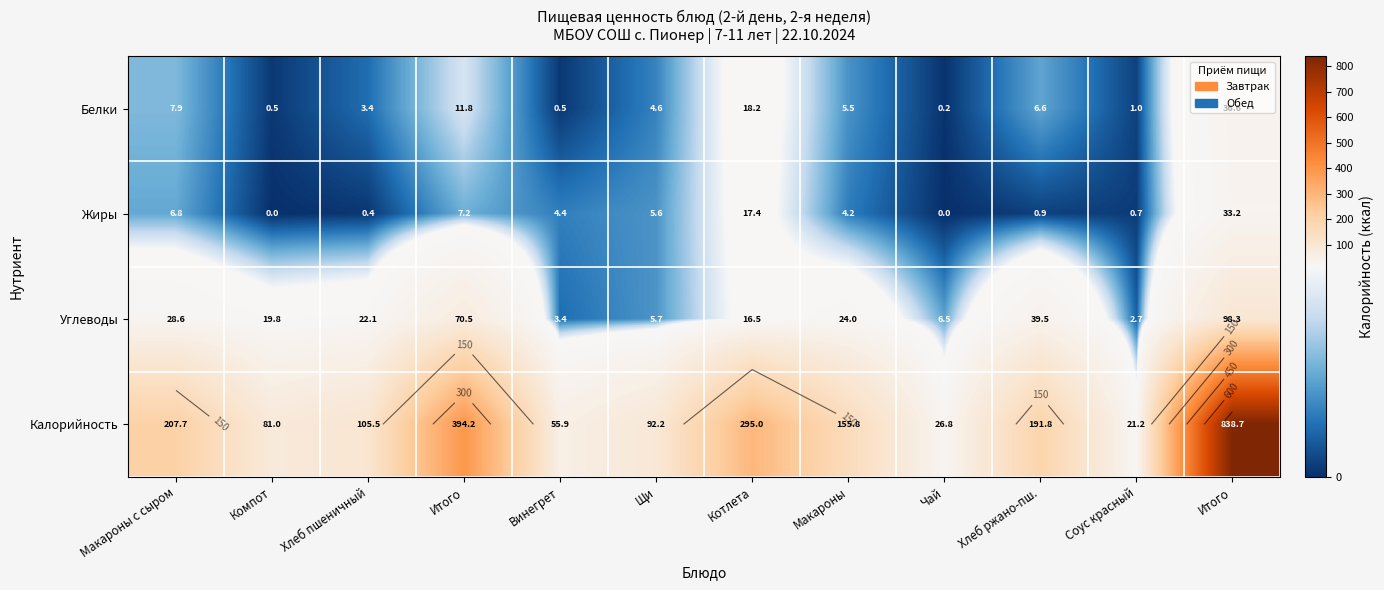

Is the value of Жиры at Компот greater than the value of Углеводы at Макароны?

No